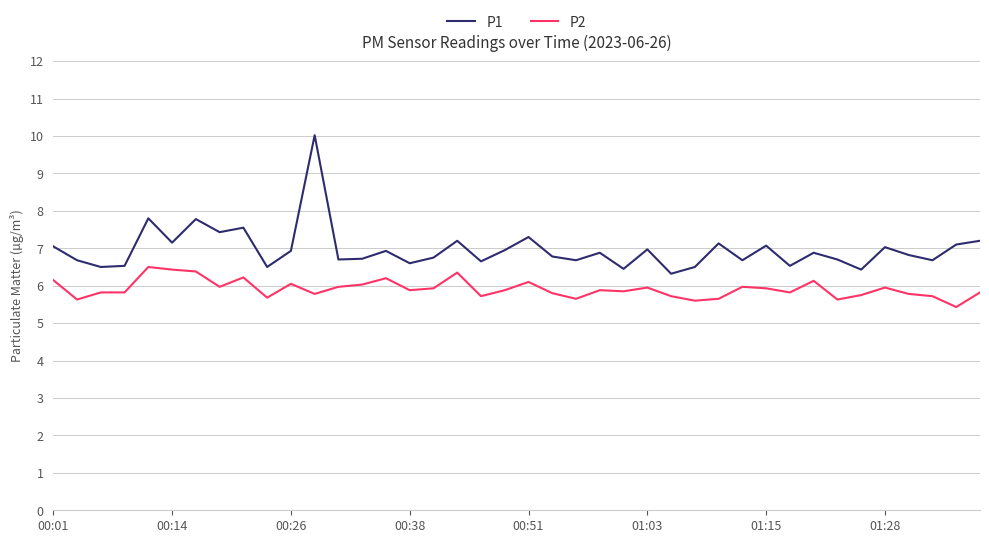

Which series has the largest total across all categories?

P1